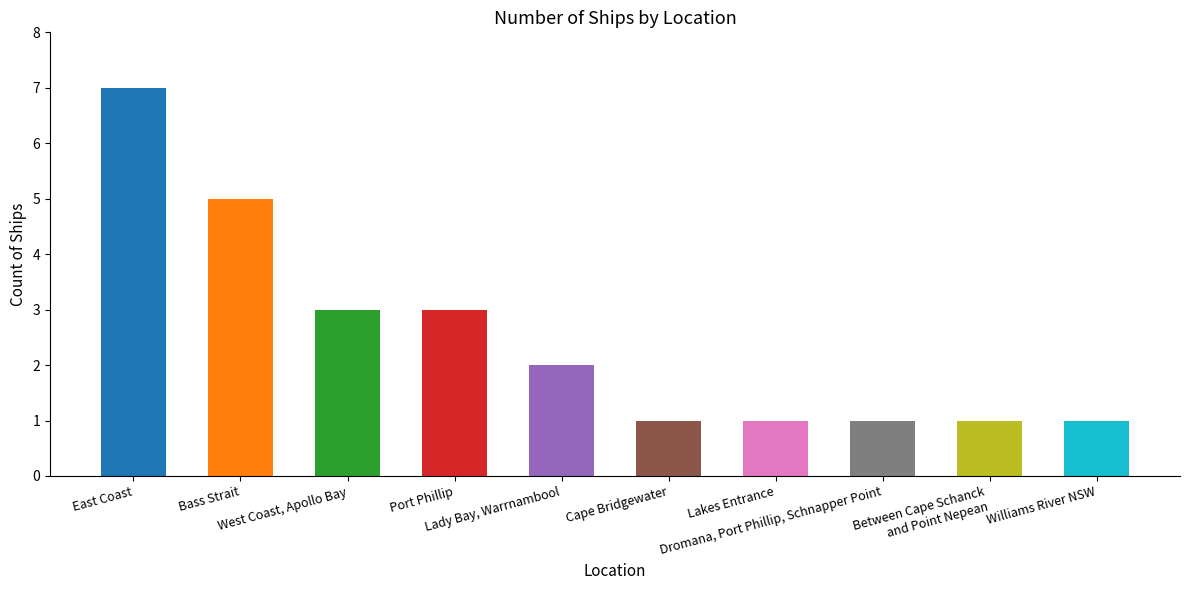

What is the label of the 2nd bar from the right?

Between Cape Schanck
and Point Nepean